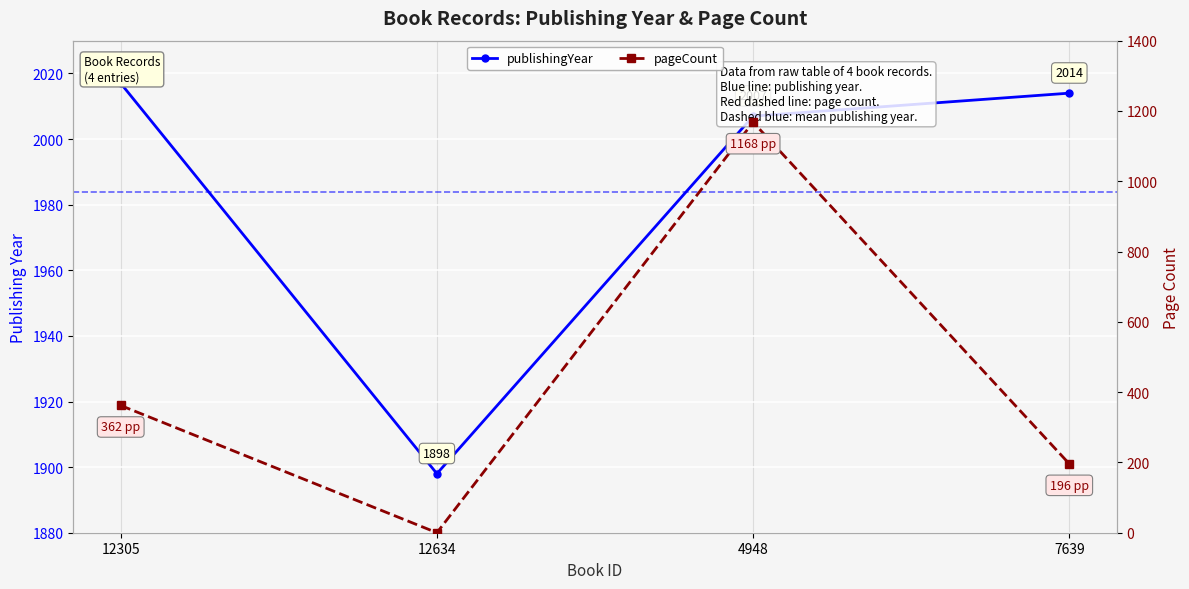

True or false: pageCount and publishingYear intersect in this chart.

False